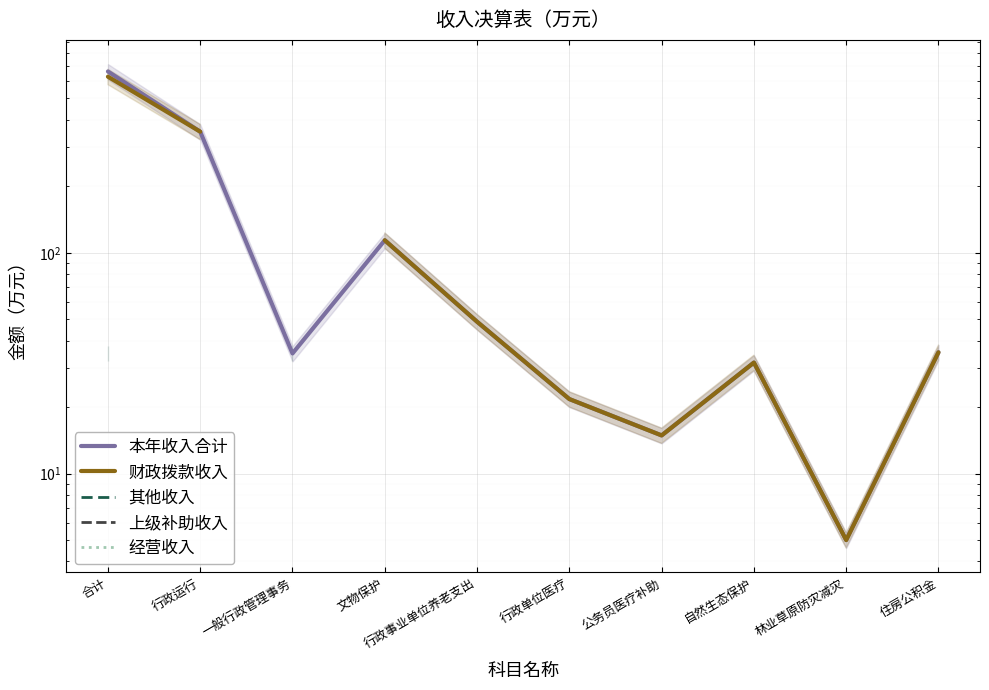

What is the label of the 3rd point from the right?

自然生态保护